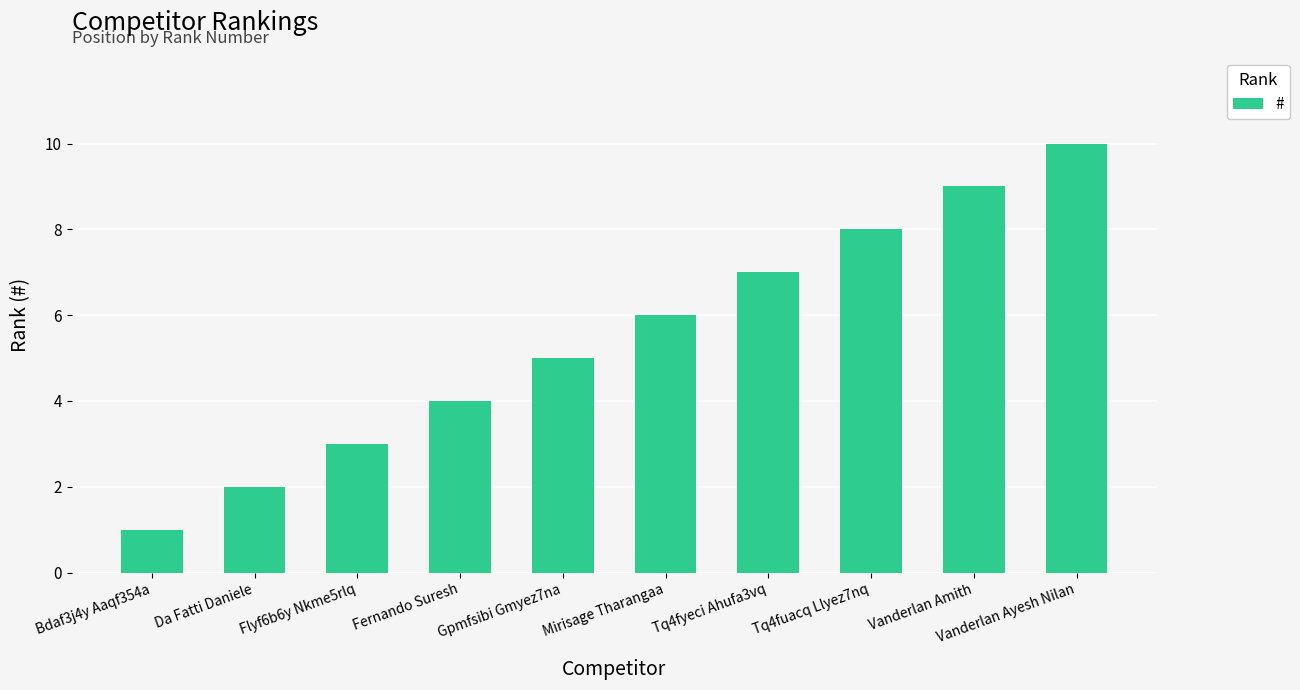

What is the change in value from Tq4fuacq Llyez7nq to Vanderlan Amith?

+1